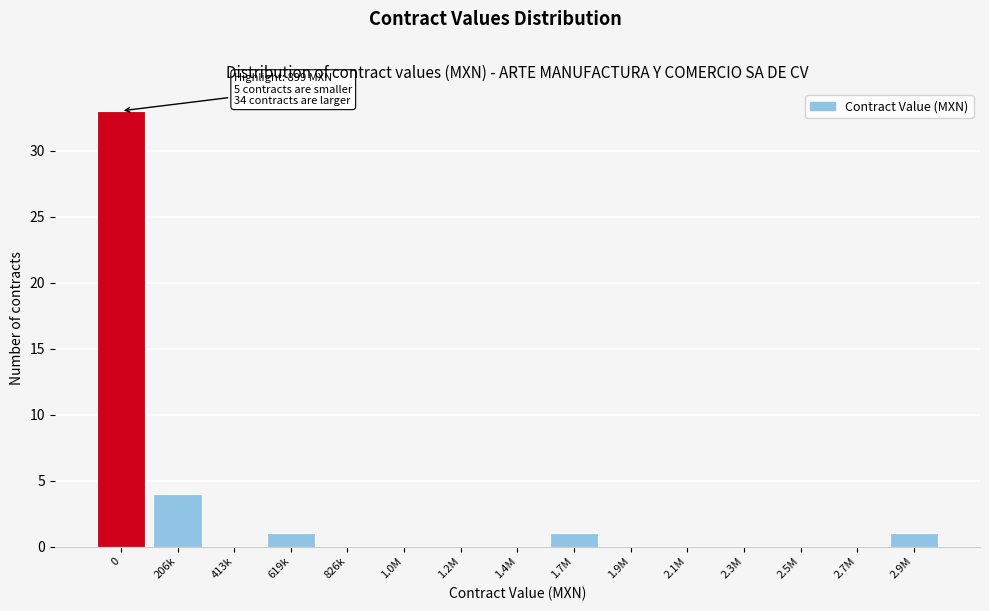

Reading left to right, list all the values displayed in this chart.

0=33	206k=4	413k=0	619k=1	826k=0	1.0M=0	1.2M=0	1.4M=0	1.7M=1	1.9M=0	2.1M=0	2.3M=0	2.5M=0	2.7M=0	2.9M=1